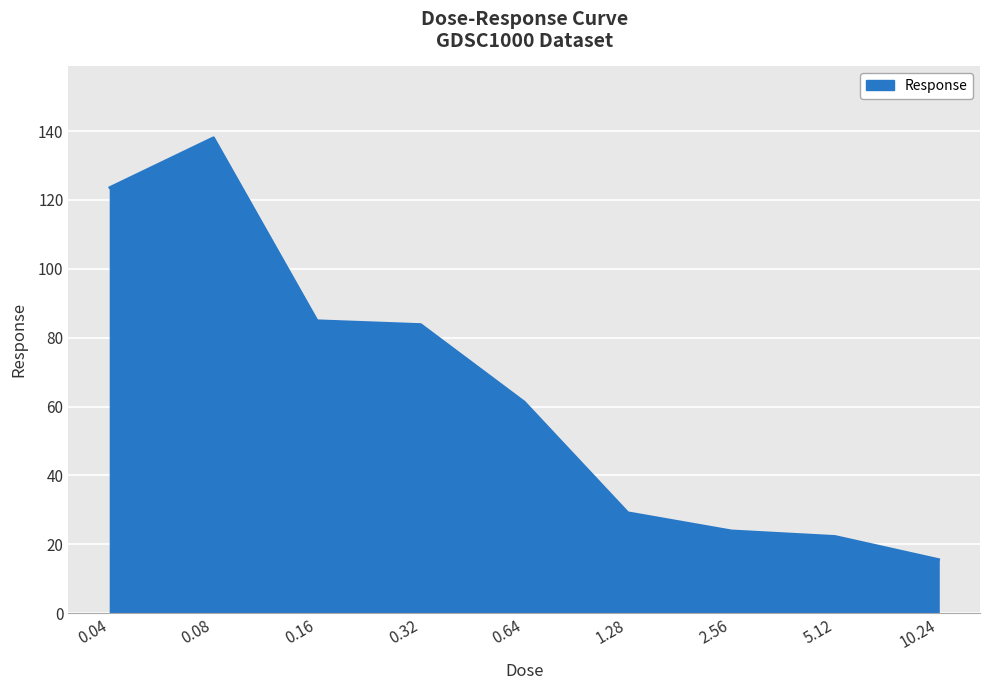

Where is the first local maximum?

0.08